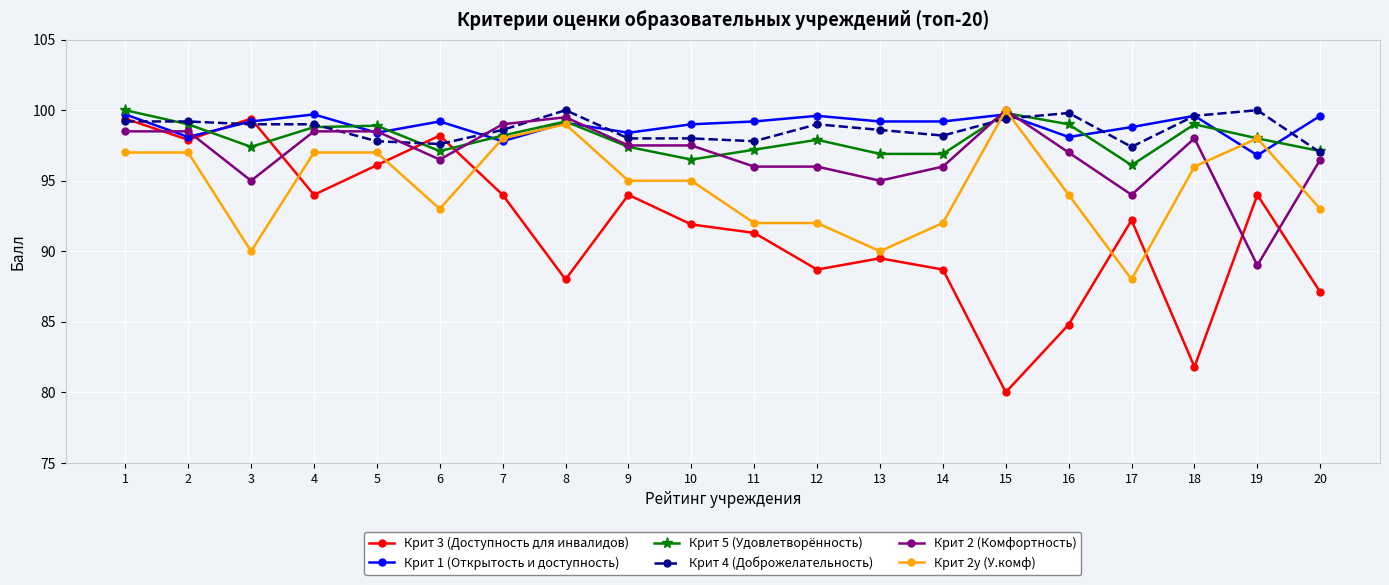

Read the Крит 1 (Открытость и доступность) value at 16.

98.1